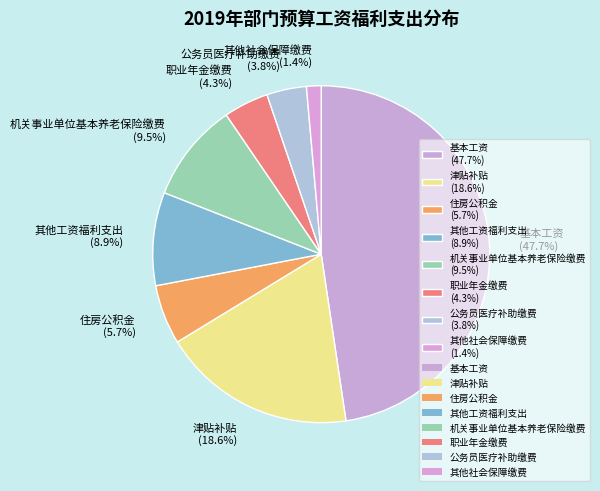

What percentage is the 其他社会保障缴费 slice, to the nearest percent?

1%